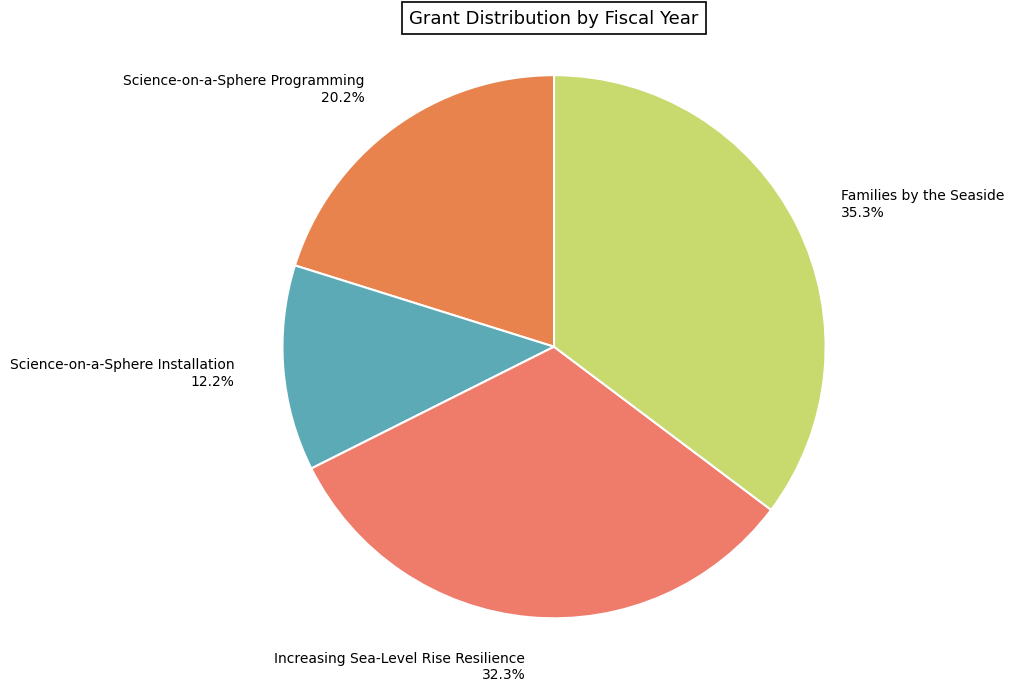

What is the total percentage of Families by the Seaside and Increasing Sea-Level Rise Resilience?

67.6%